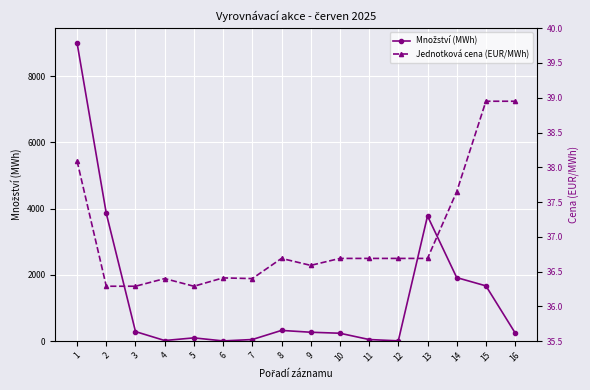

True or false: Množství (MWh) has more than 1 interior local peaks.

True